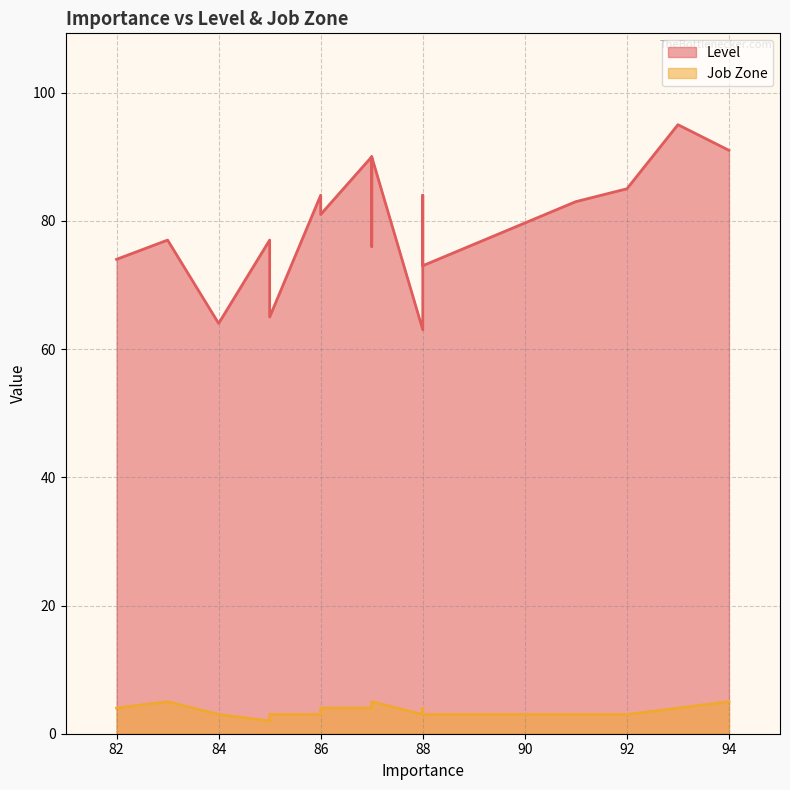

Rank the series by their average value, from lowest to highest.

Job Zone, Level